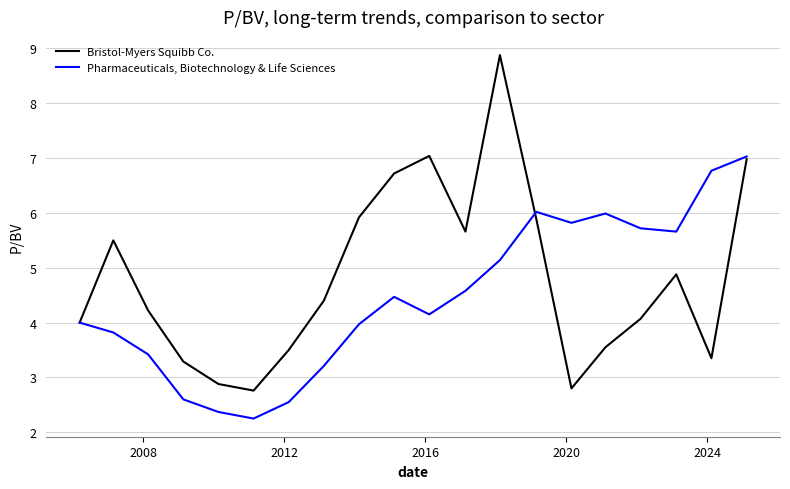

Which series has the largest range (max minus min)?

Bristol-Myers Squibb Co.